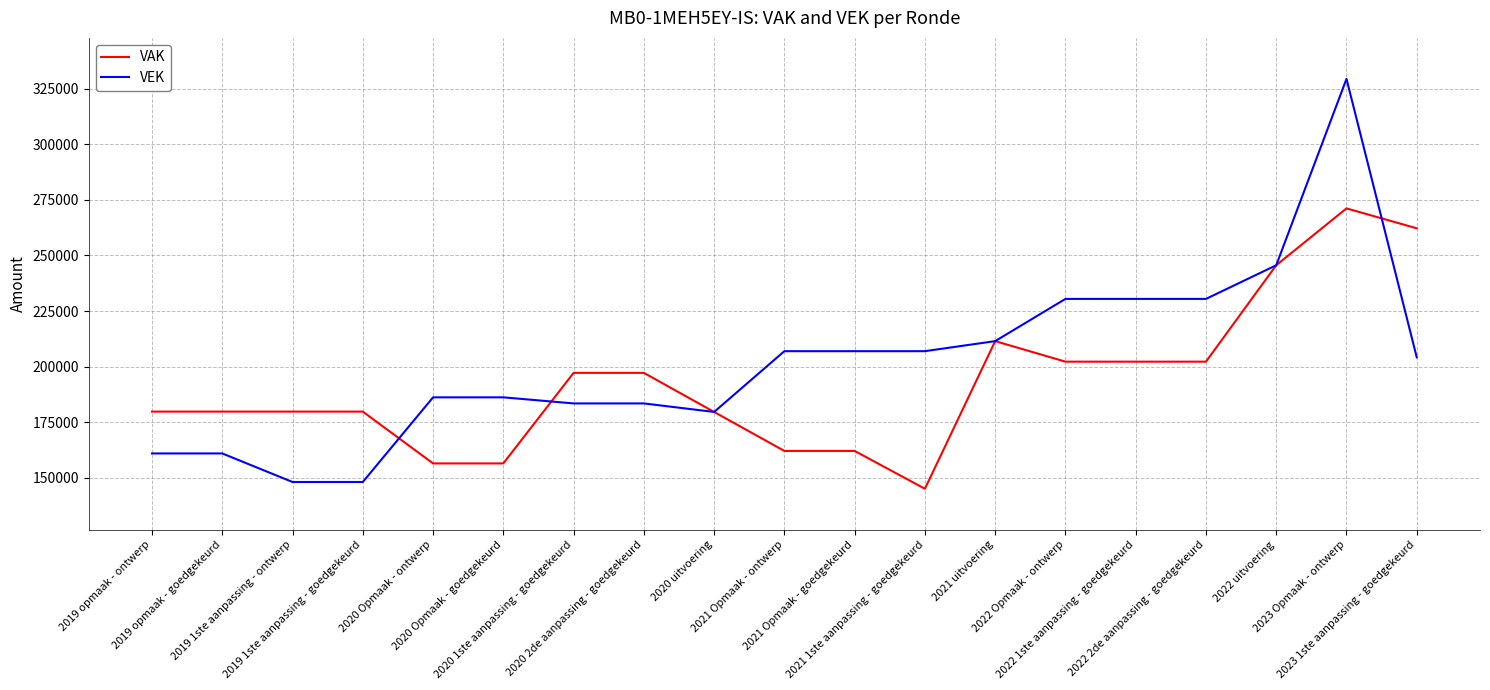

Which series has the widest spread of values?

VEK